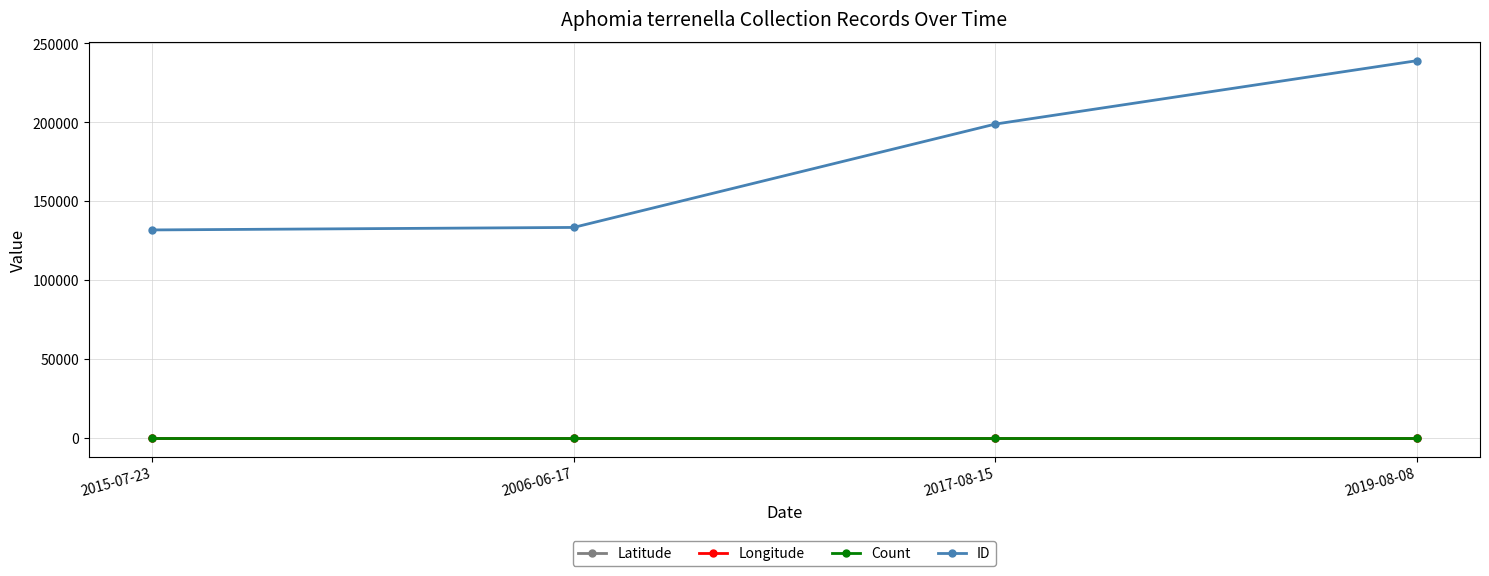

What is the value of the ID point at the 1st from the left?

131720.0